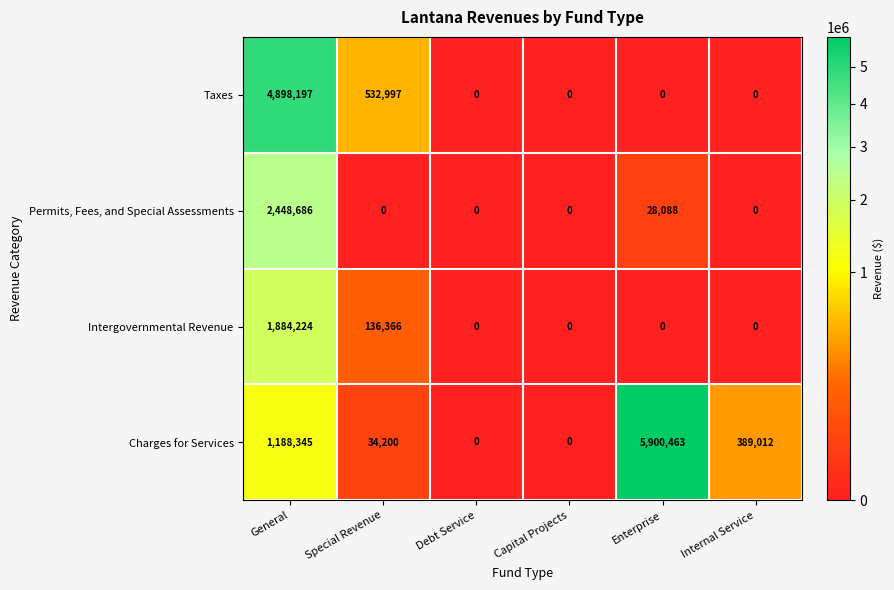

The Permits, Fees, and Special Assessments series shows -1705057 at Internal Service. True or false?

False